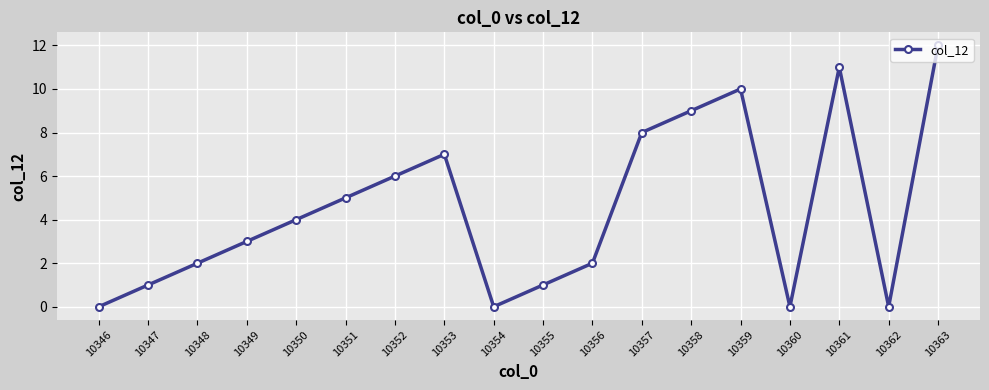

Reading left to right, transcribe all the data shown in this chart.

0	1	2	3	4	5	6	7	0	1	2	8	9	10	0	11	0	12